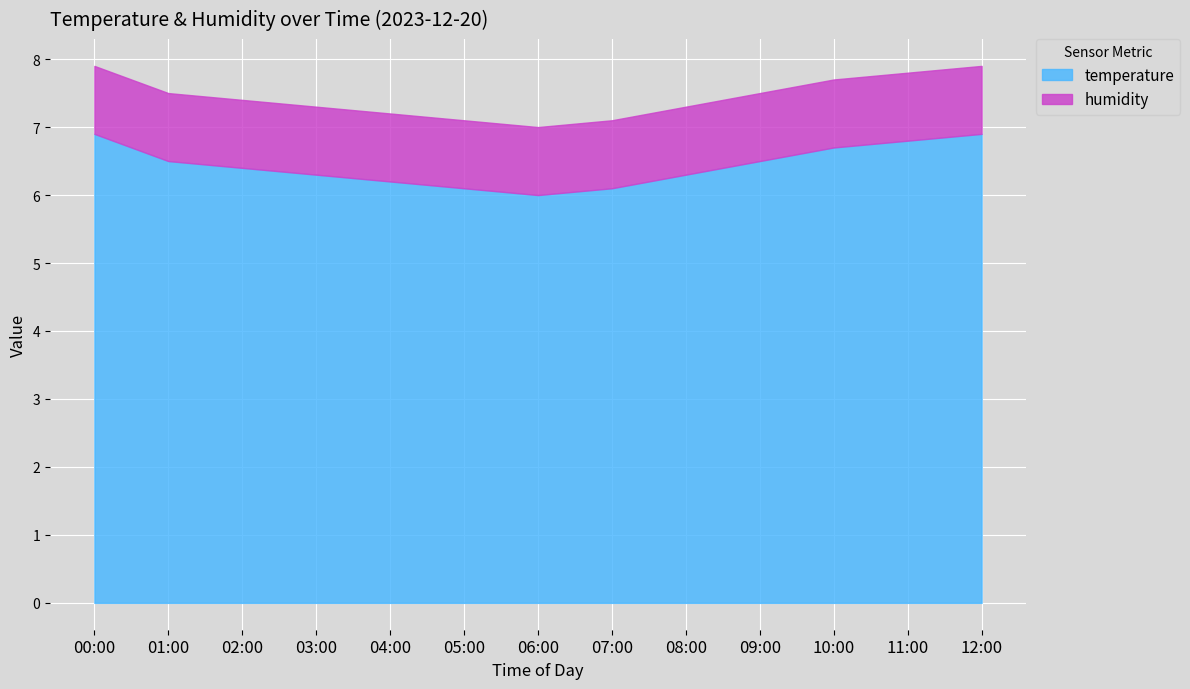

What position from the right is 08:00?

5